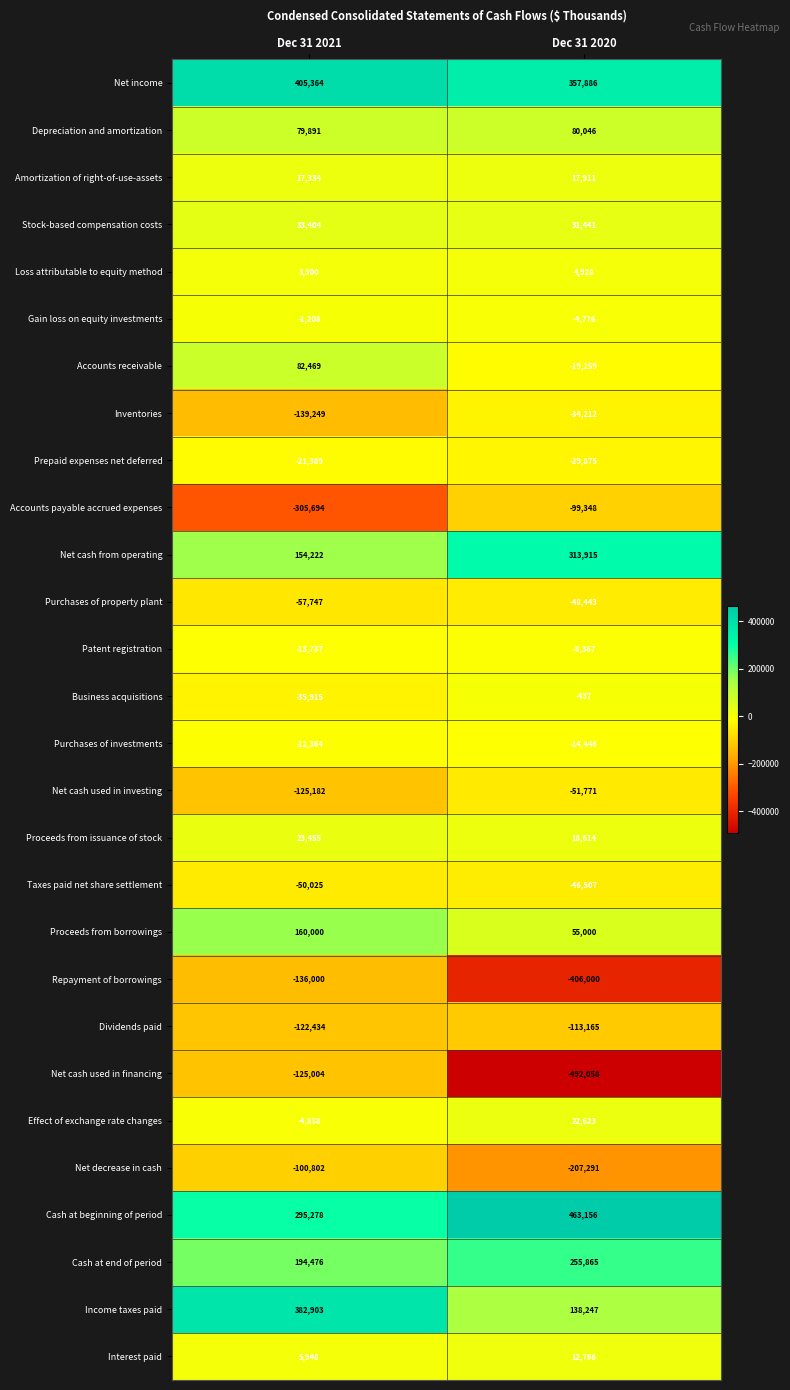

What is the spread (max minus min) of values at Dec 31 2020?

955214